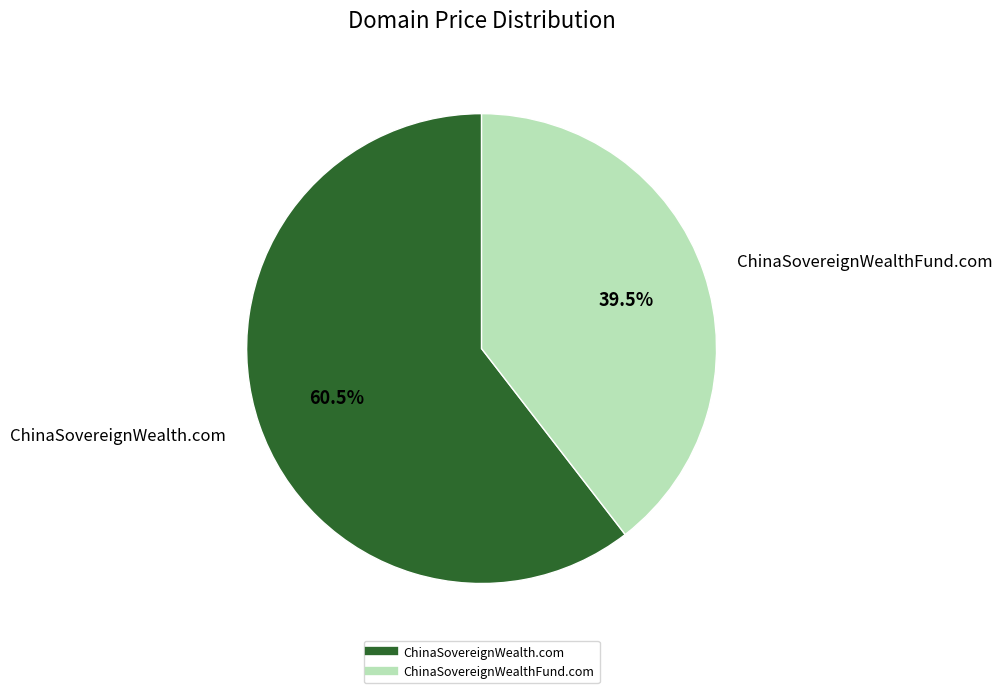

To the nearest percent, what is the difference between the ChinaSovereignWealth.com and ChinaSovereignWealthFund.com slice percentages?

21%